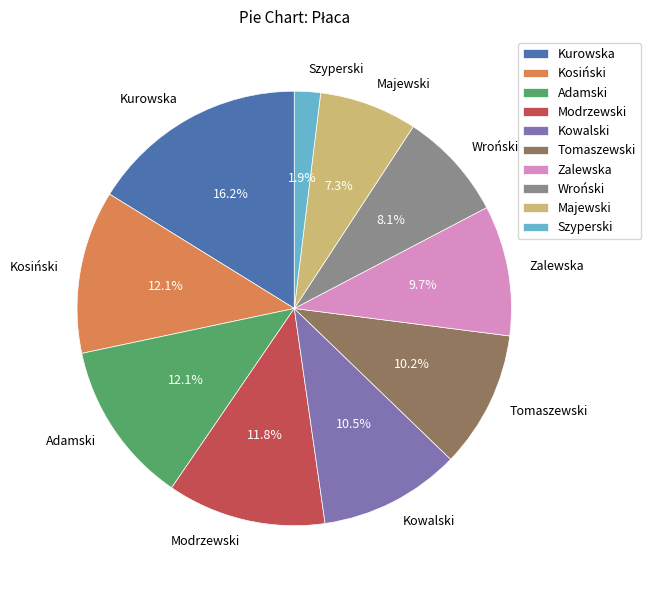

To the nearest percent, what is the average slice percentage?

10%